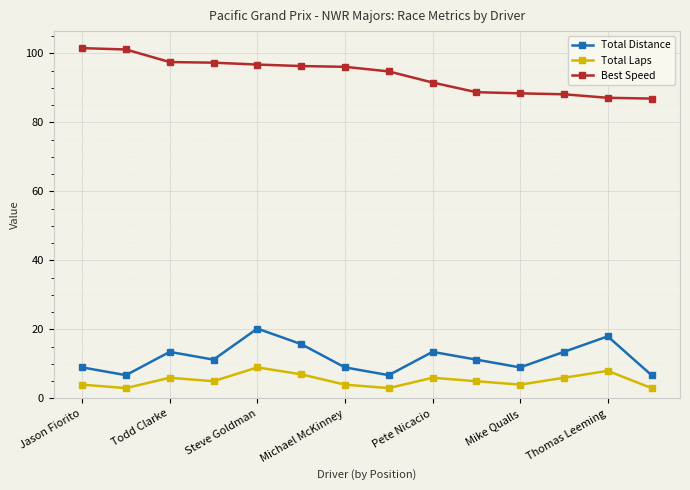

What is the average value of the Total Laps series?

5.2